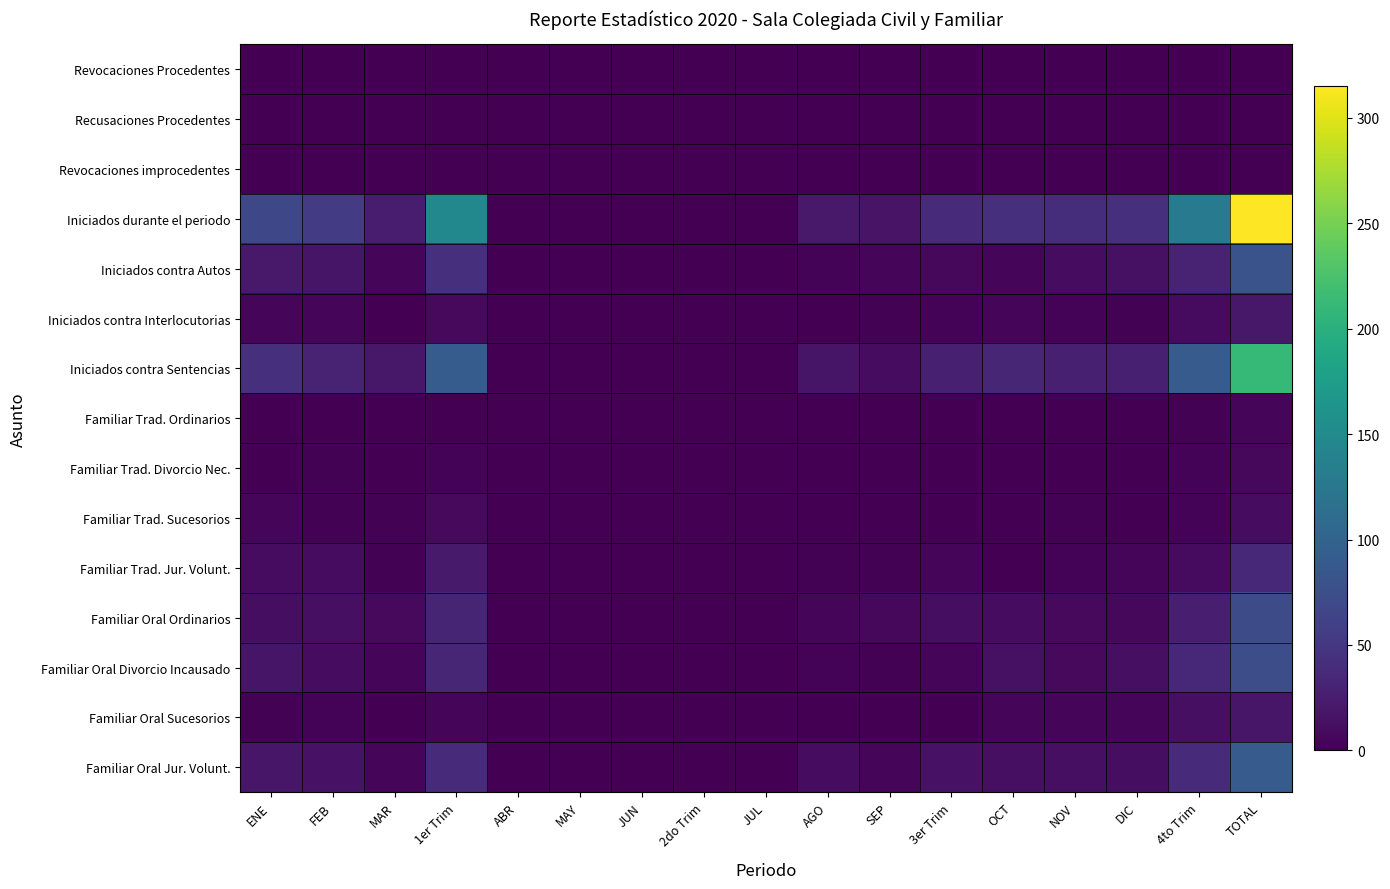

What is the maximum value shown in the chart?

315